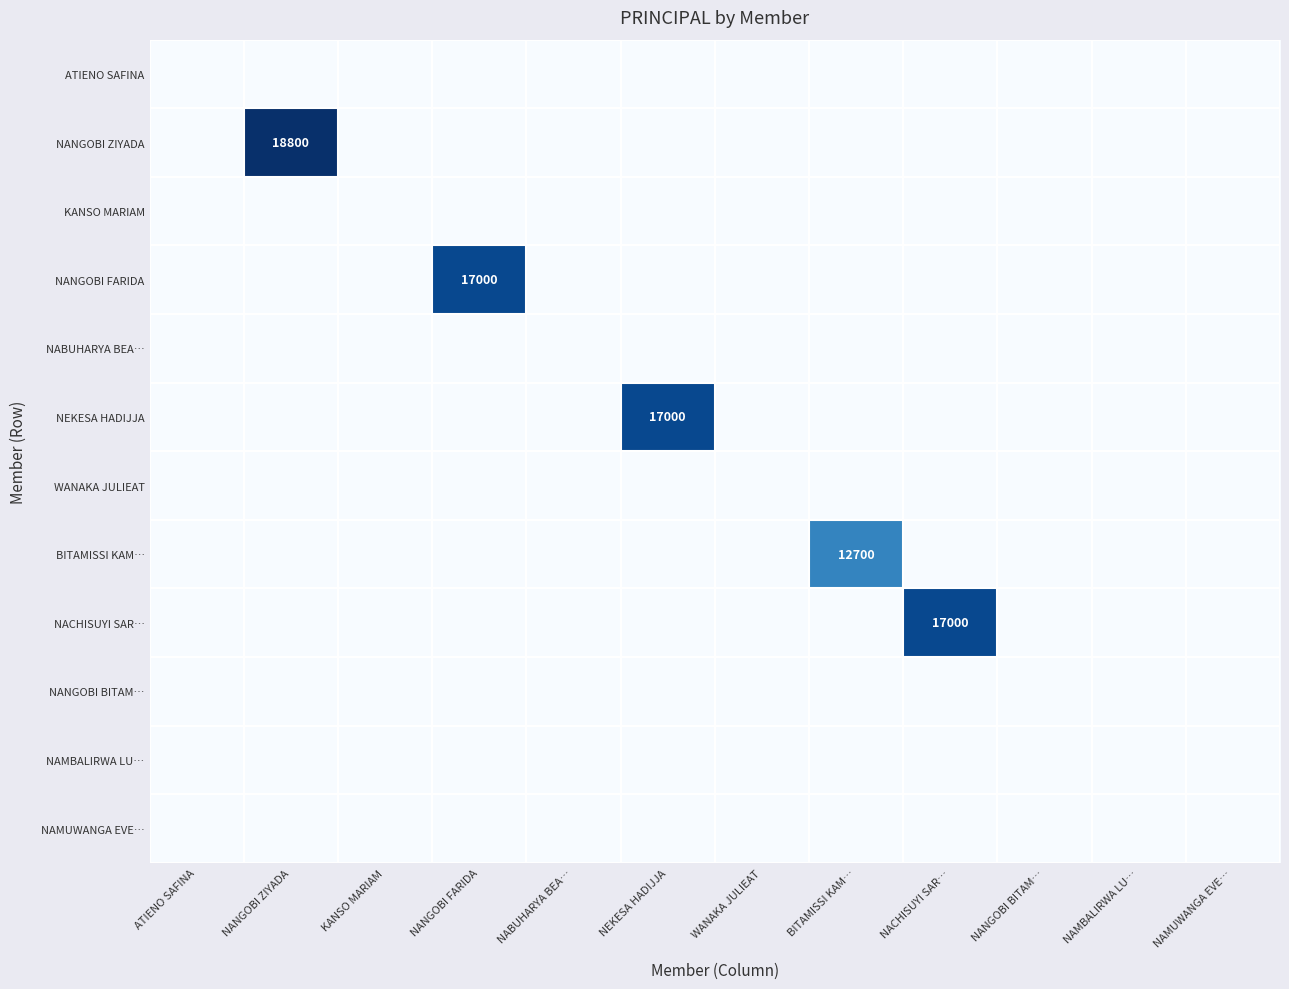

Which series has the widest spread of values?

NANGOBI ZIYADA